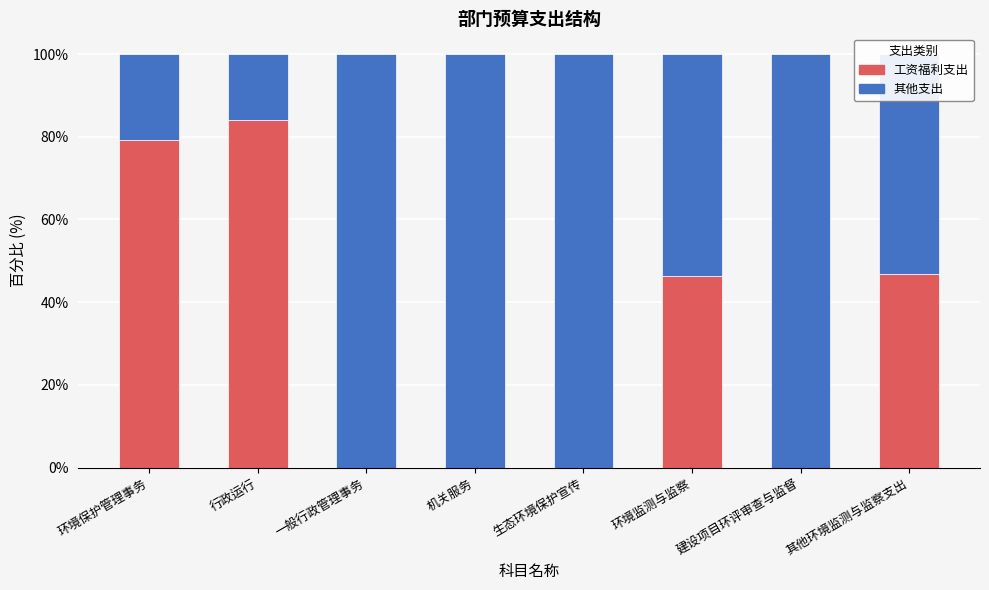

Are the bars grouped side by side (vs. stacked)?

No